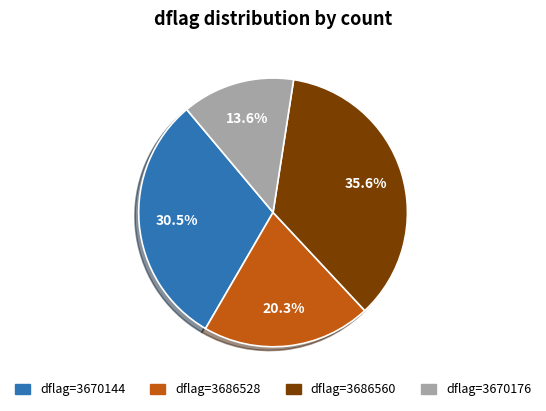

To the nearest percent, what is the difference between the largest and smallest slice percentages?

22%